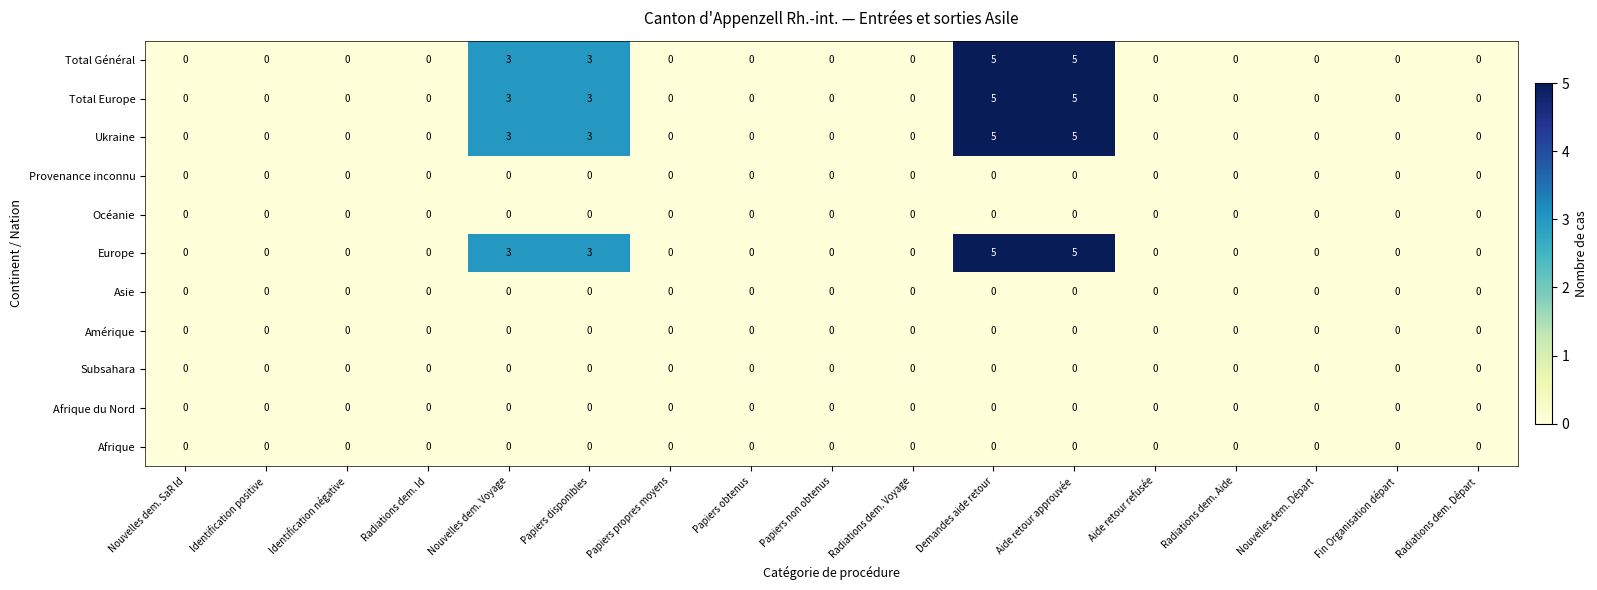

What is the highest value of the Total Europe series?

5